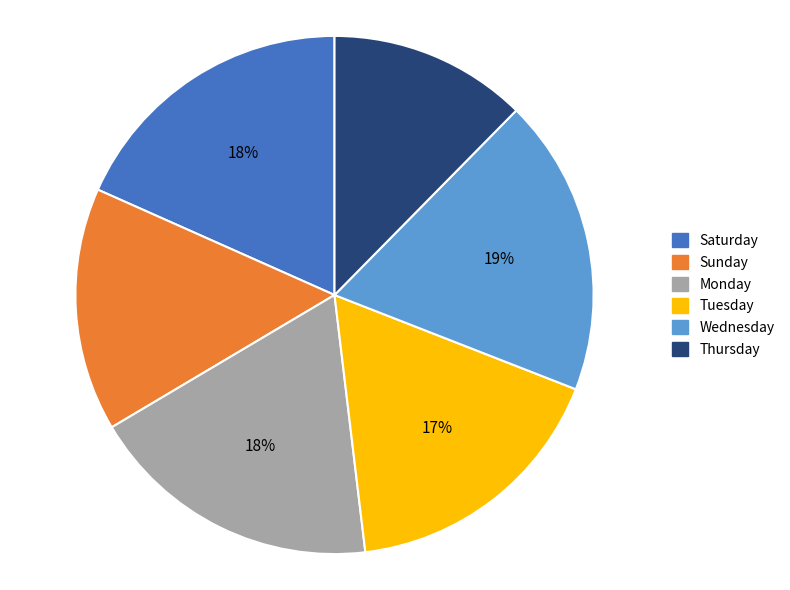

Is there a majority slice in this chart?

No